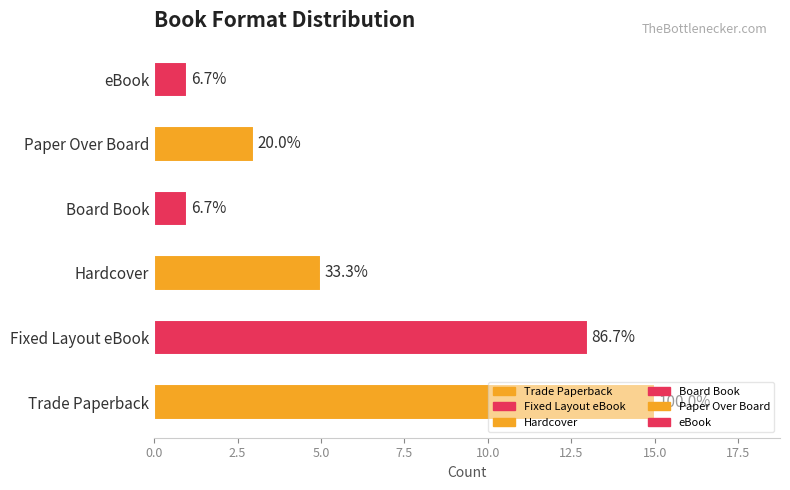

How many bars are there in total?

6